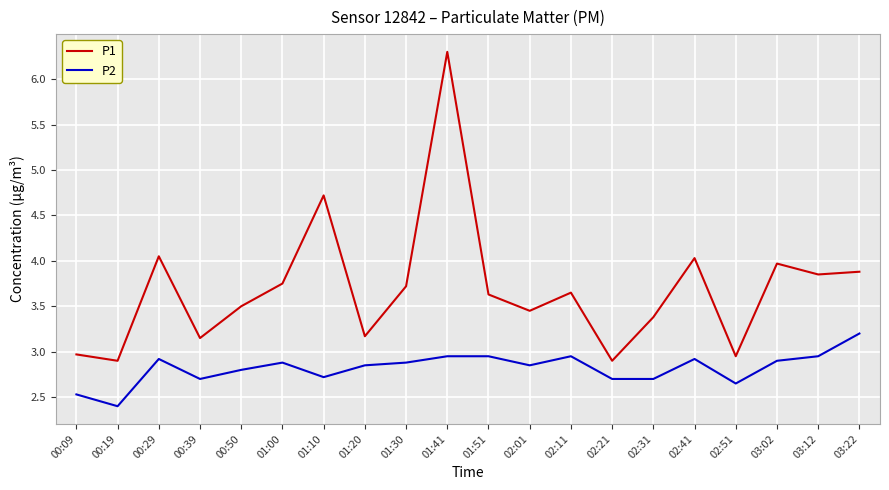

What position from the right is 00:39?

17